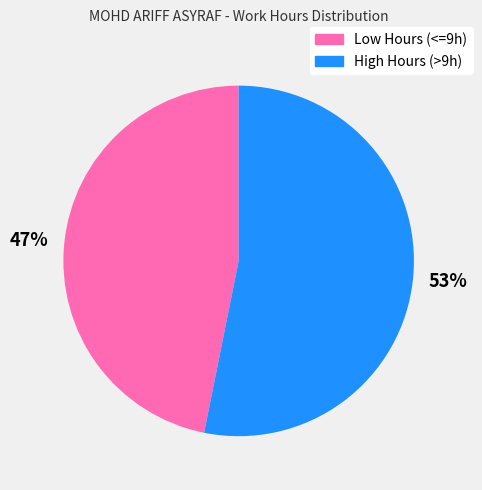

Is it true that High Hours (>9h) is 53% of the pie?

True